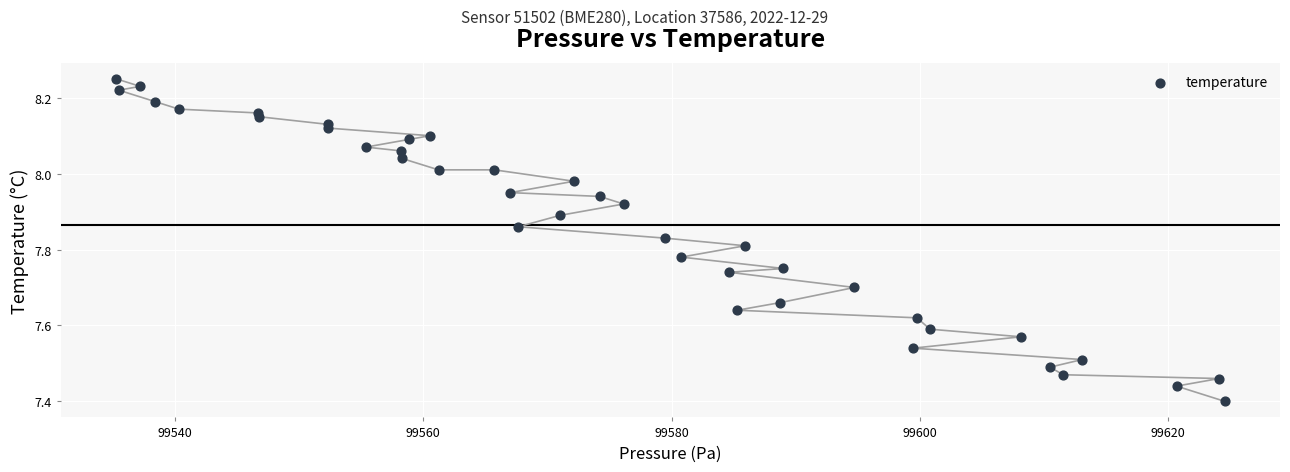

What is the range of X values (max minus min)?

89.3